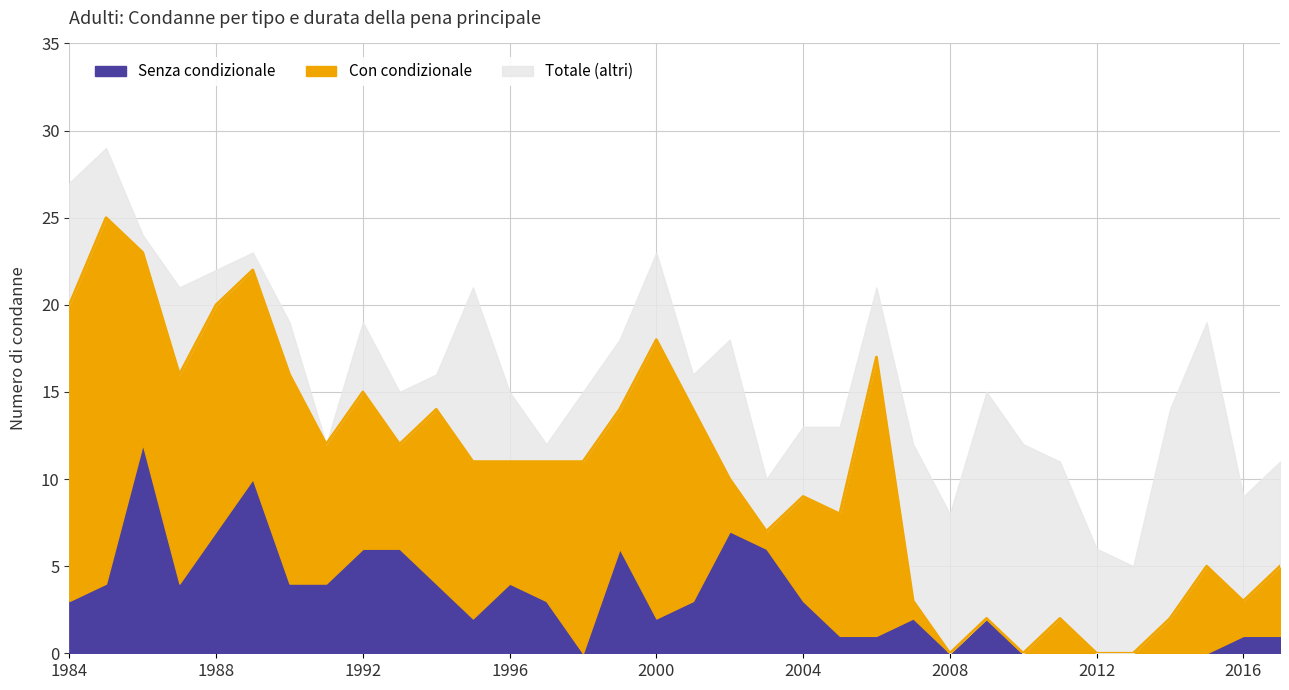

Where is the first local maximum for Senza condizionale?

1986